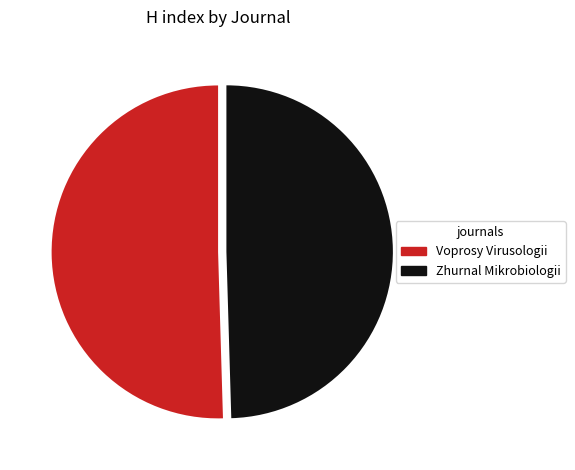

Do Voprosy Virusologii and Zhurnal Mikrobiologii together represent more than half of the pie?

Yes